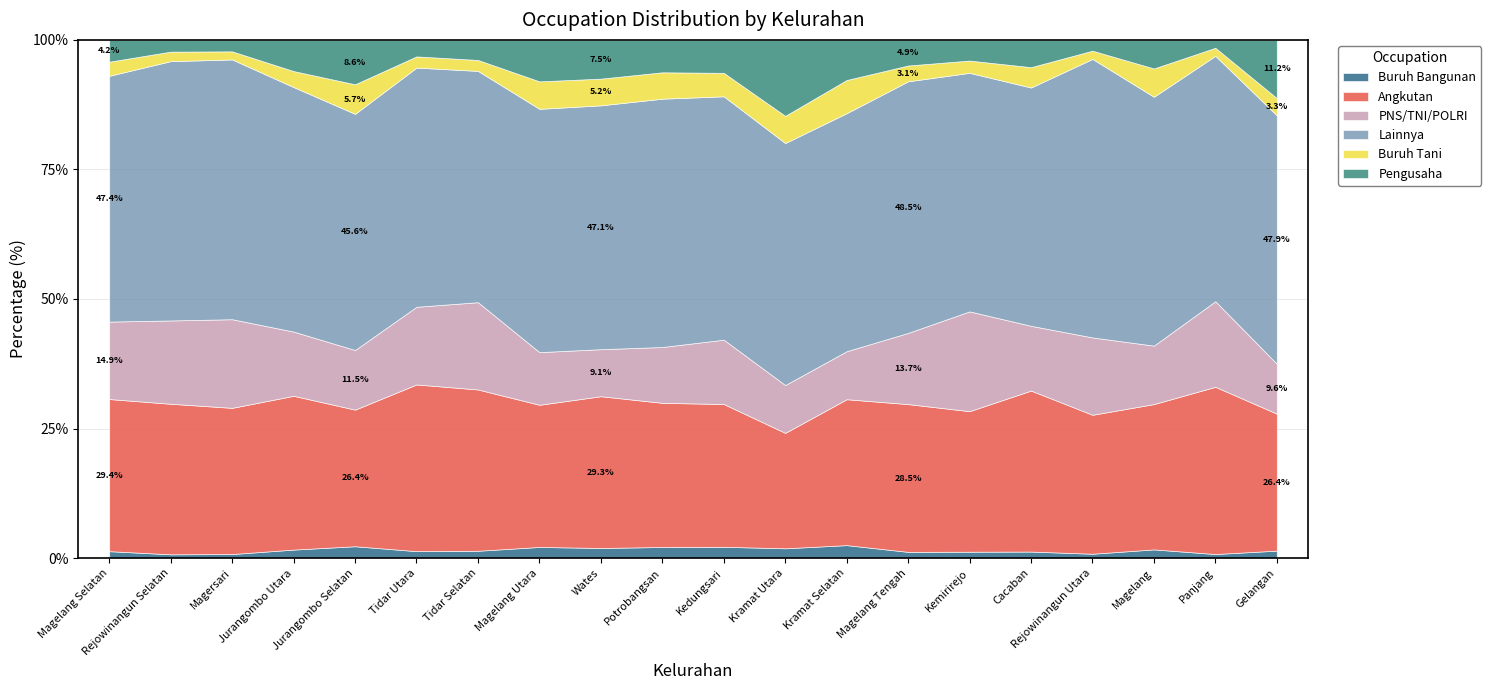

Reading left to right, what are all the values shown in this chart?

Buruh Bangunan: 383	39	43	51	119	74	57	602	127	138	116	71	150	414	53	76	63	100	38	84
Angkutan: 8426	1550	1554	922	1372	1775	1253	7684	1903	1792	1465	837	1687	9830	1169	1876	2006	1673	1565	1541
PNS/TNI/POLRI: 4289	858	942	385	599	827	678	2846	590	694	660	347	555	4738	830	755	1117	673	801	562
Lainnya: 13613	2670	2761	1466	2372	2547	1797	13149	3058	3087	2497	1755	2752	16739	1984	2777	4021	2865	2297	2795
Buruh Tani: 781	98	86	96	297	119	85	1485	335	328	241	197	384	1053	102	237	119	326	75	194
Pengusaha: 1208	121	122	187	446	176	156	2242	486	403	338	551	464	1704	172	318	156	329	74	655